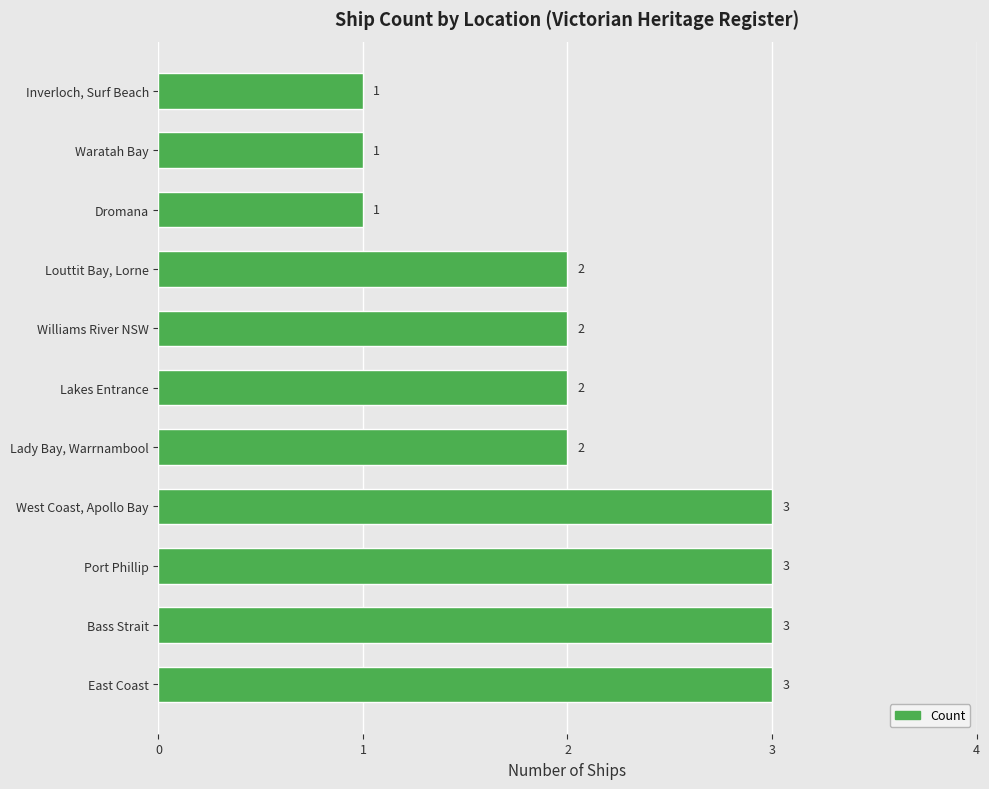

Approximately how many times larger is the value at Port Phillip compared to Inverloch, Surf Beach?

3.0